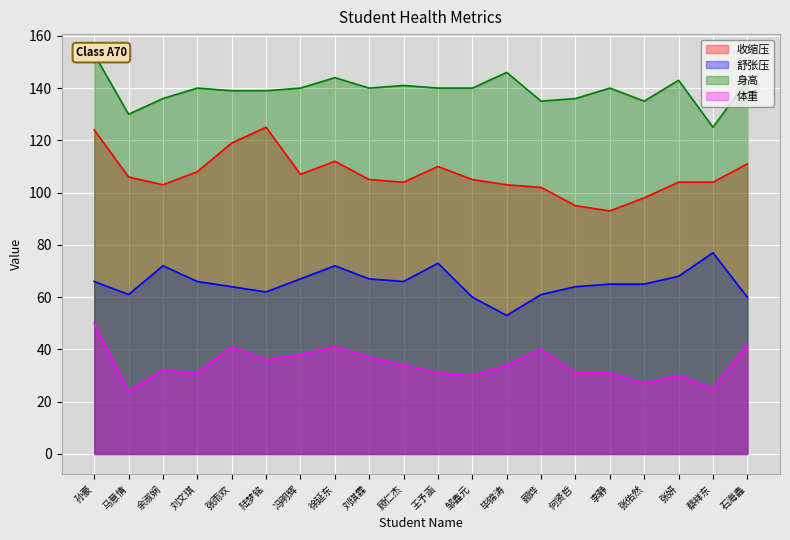

True or false: 体重 has more than 2 interior local peaks.

True